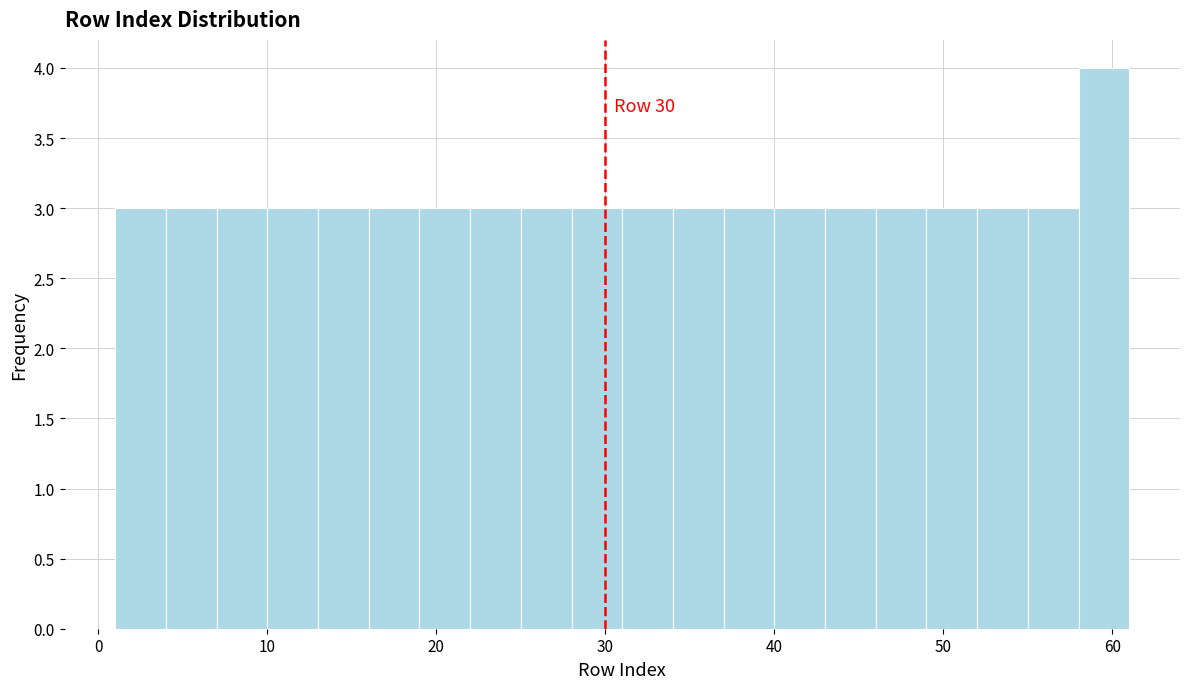

Around what value on the x-axis is the tallest bar? Give the approximate position of its centre, as read against the axis.

60